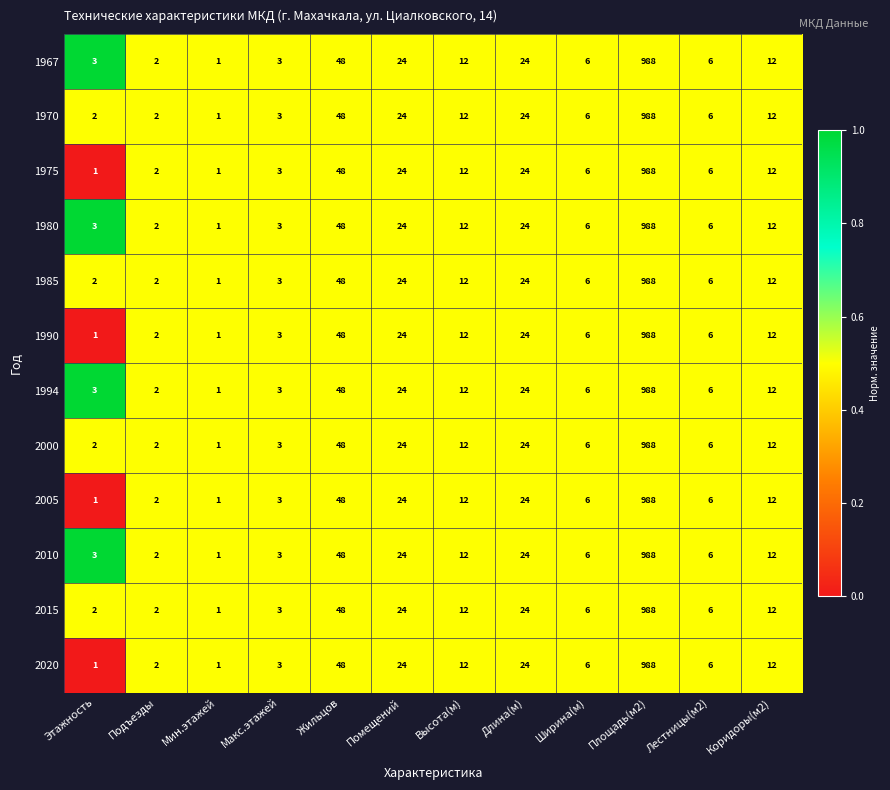

Is the value of 1967 at Коридоры(м2) greater than the value of 1990 at Помещений?

No